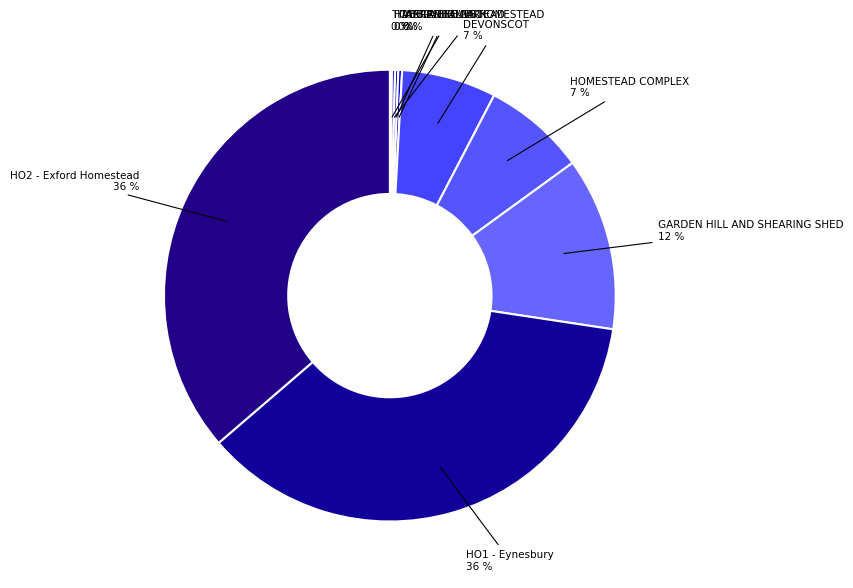

What is the smallest slice in the pie chart?

TITANGA HOMESTEAD